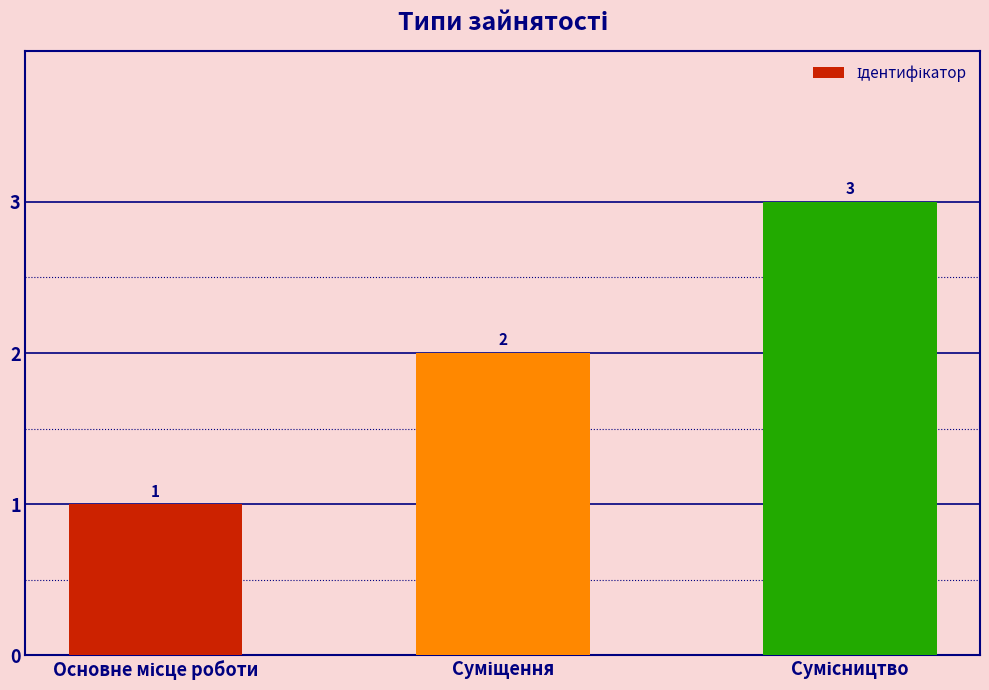

What is the value of the 2nd bar from the left?

2